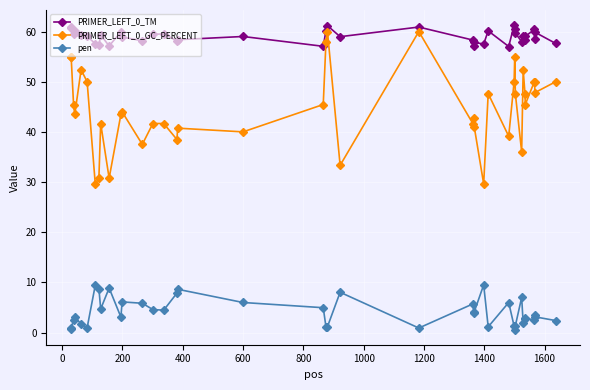

True or false: PRIMER_LEFT_0_GC_PERCENT has more than 0 interior local peaks.

True